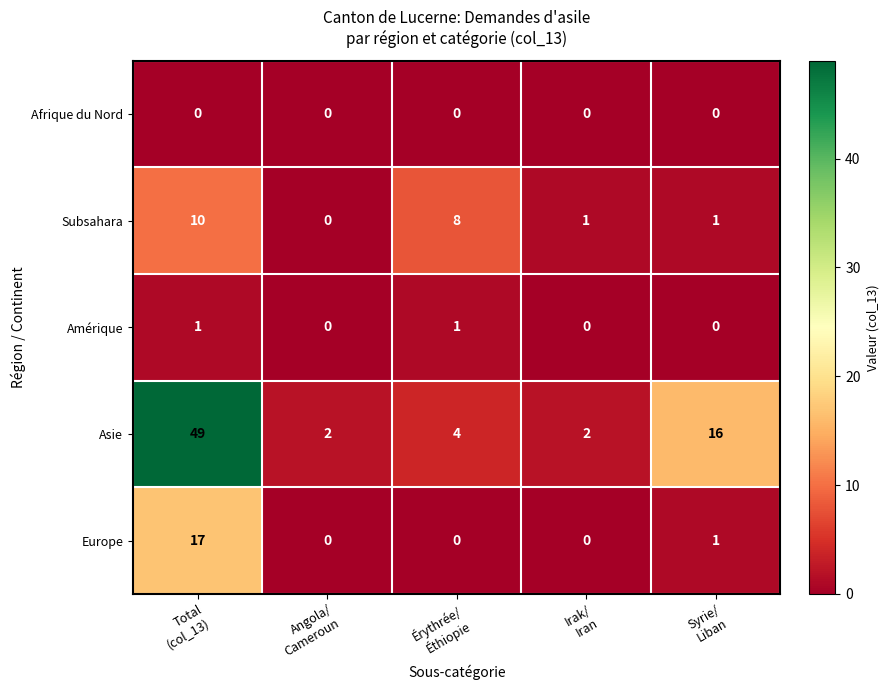

What is the difference between the highest and lowest values at Irak/
Iran?

2